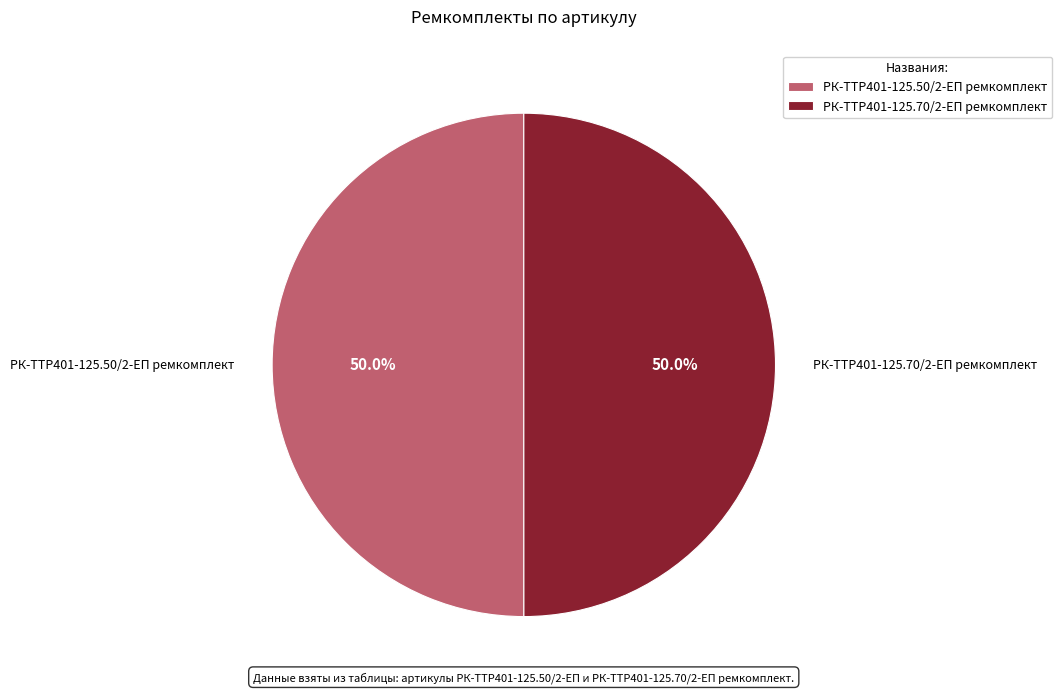

How many slices are in this pie chart?

2